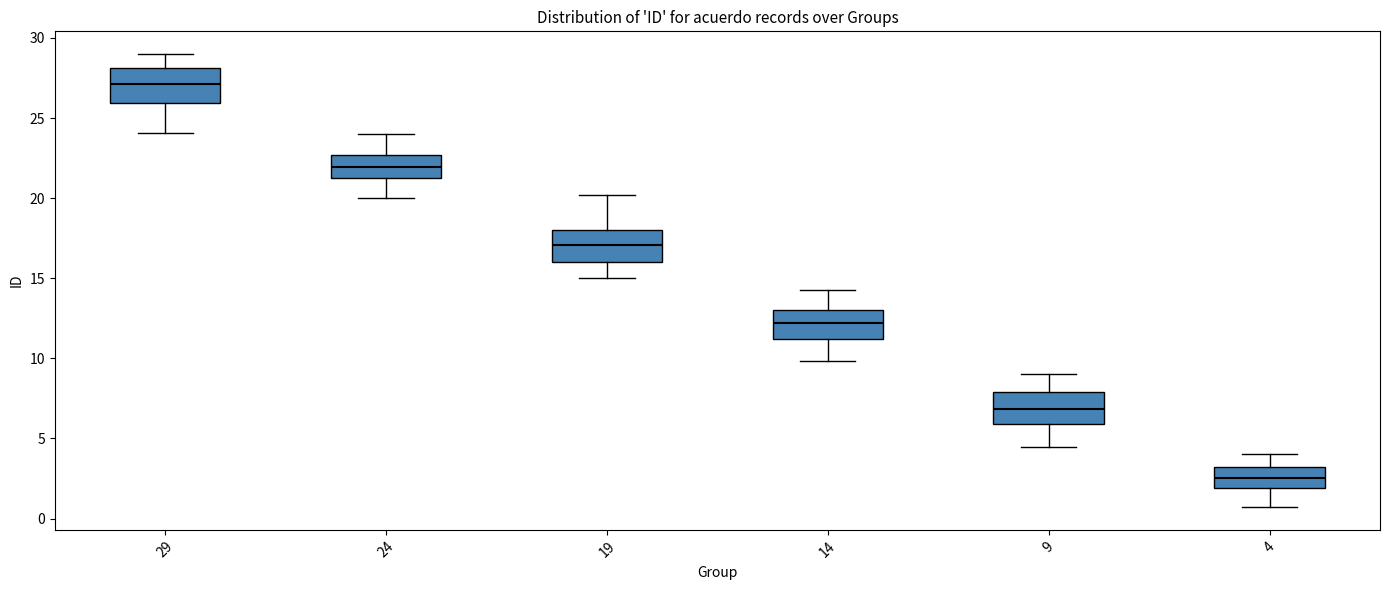

Which box has the lowest median line?

4